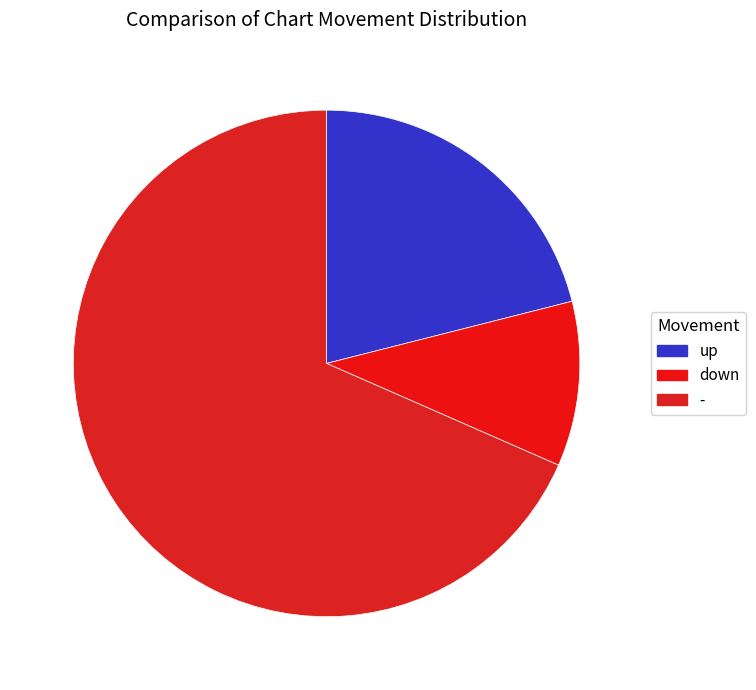

Which category has the smallest portion of the pie?

down